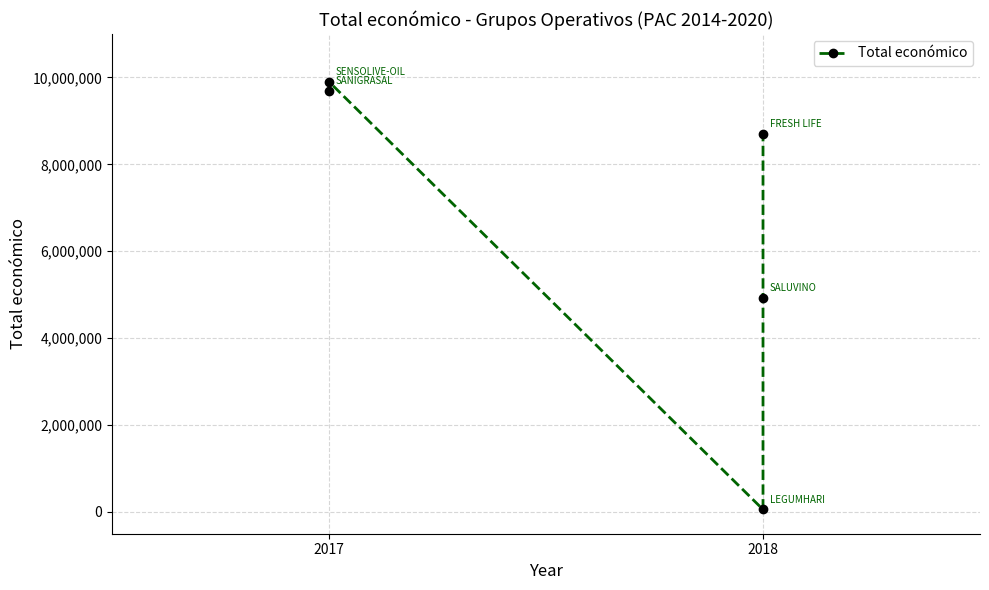

How many values are below 8701686?

2